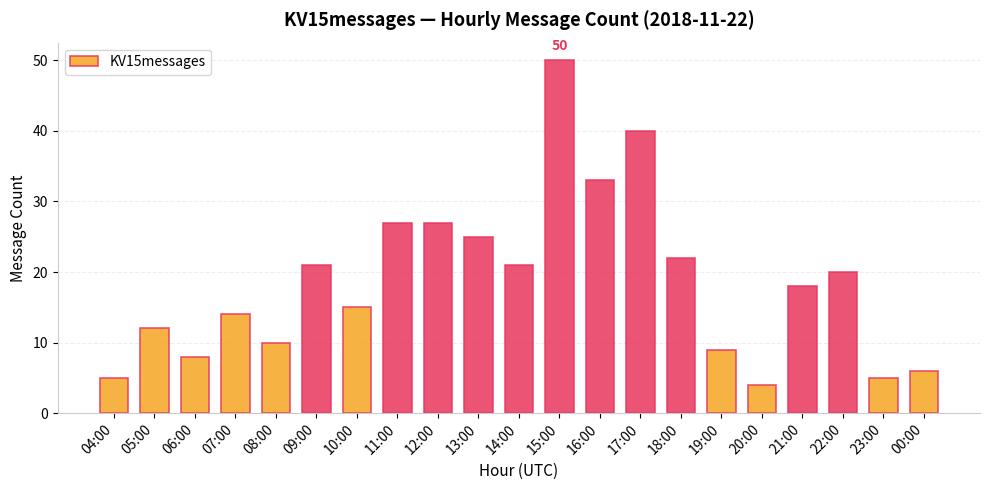

What is the label of the 5th bar from the left?

08:00